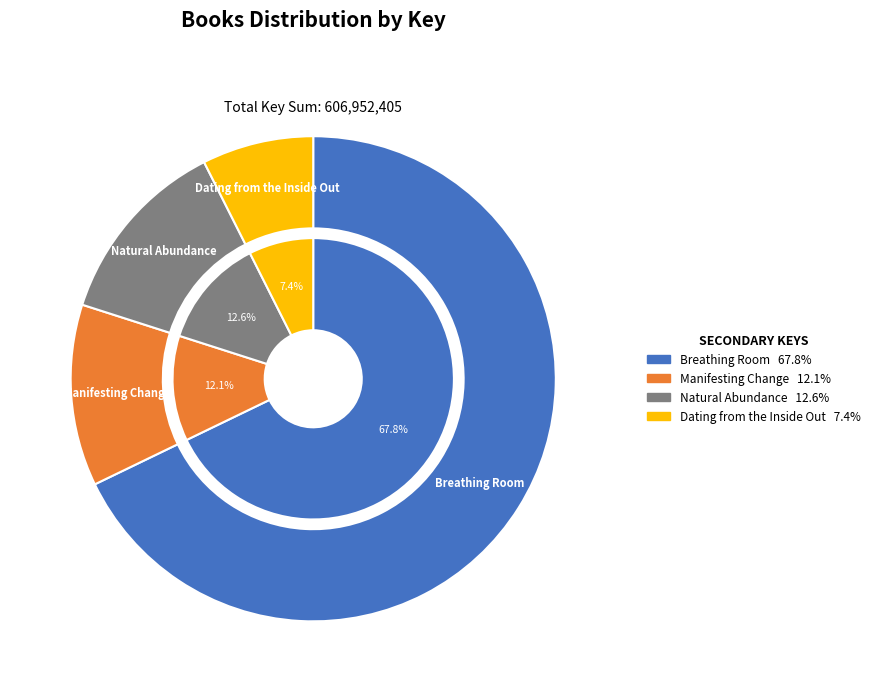

Combined, do Breathing Room and Natural Abundance account for over 50%?

Yes